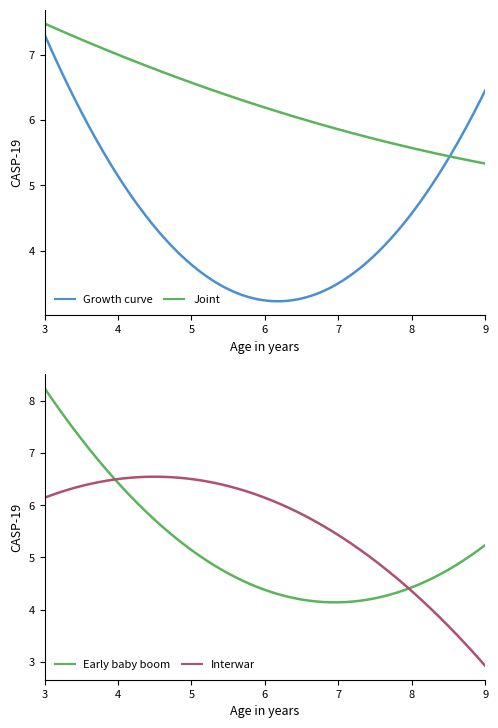

At which category is the sum across all series the highest?

3